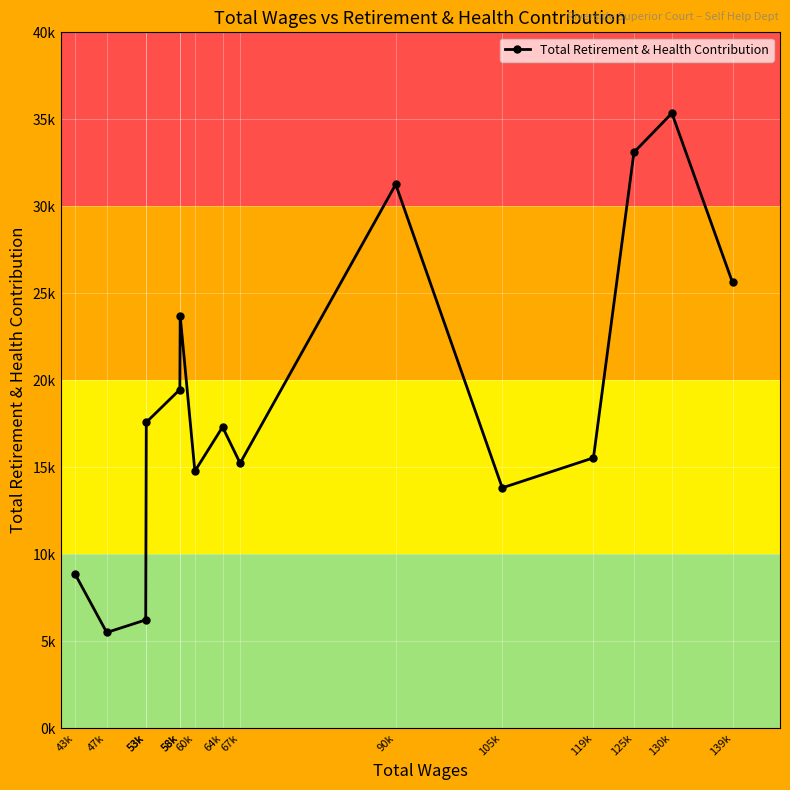

How many interior local peaks (higher than both neighbors) does the data have?

4